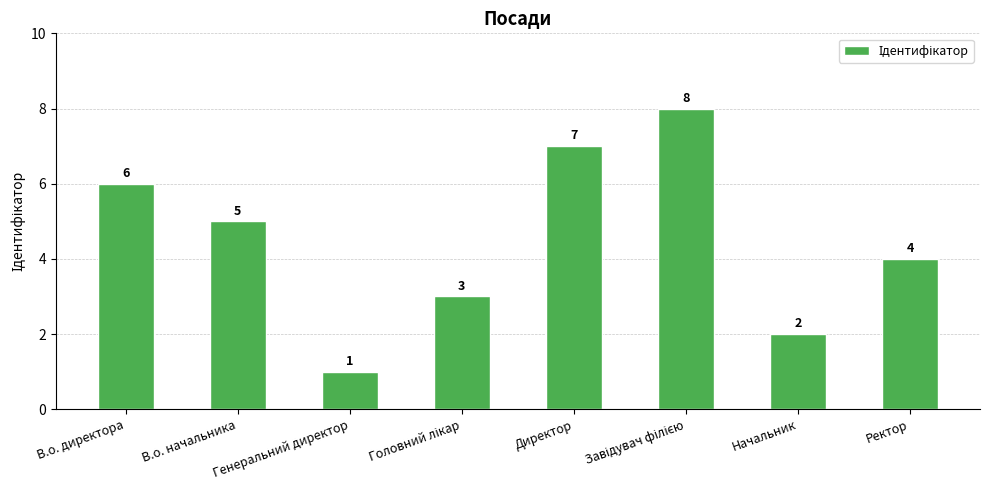

Reading left to right, transcribe all the data shown in this chart.

6	5	1	3	7	8	2	4